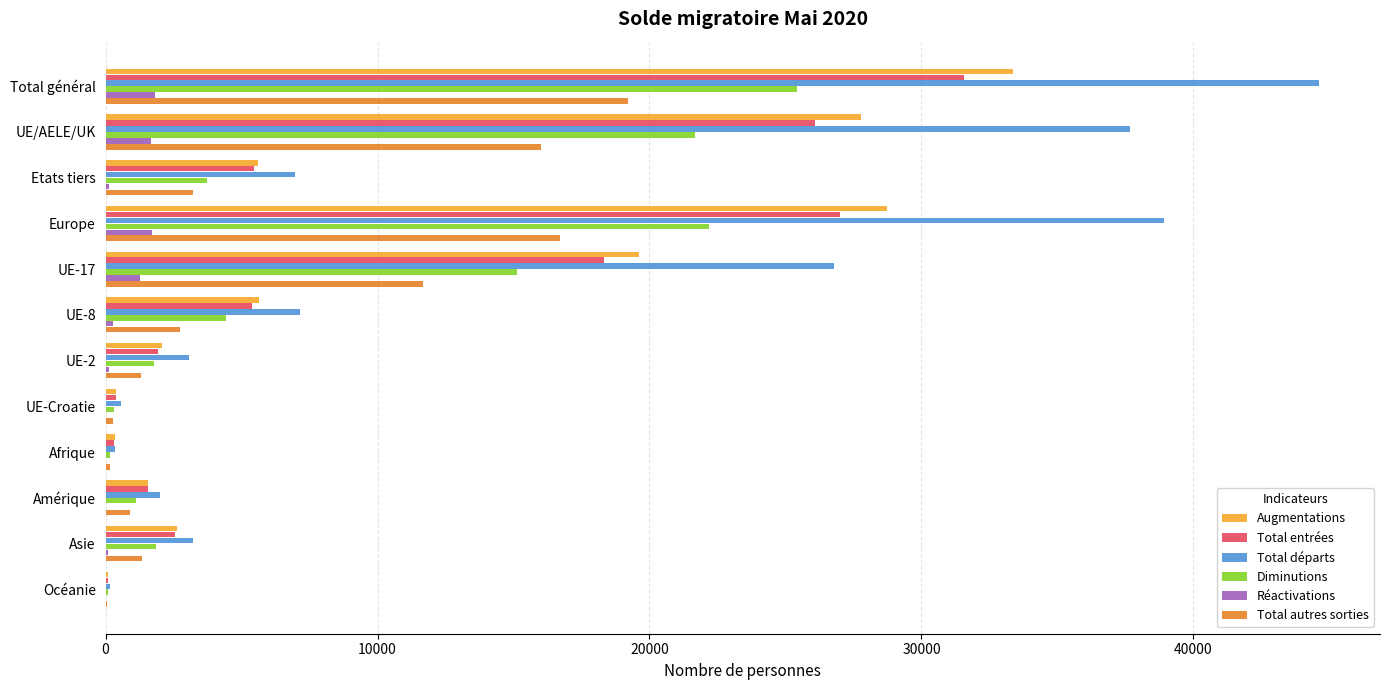

How many distinct data groups are displayed?

6